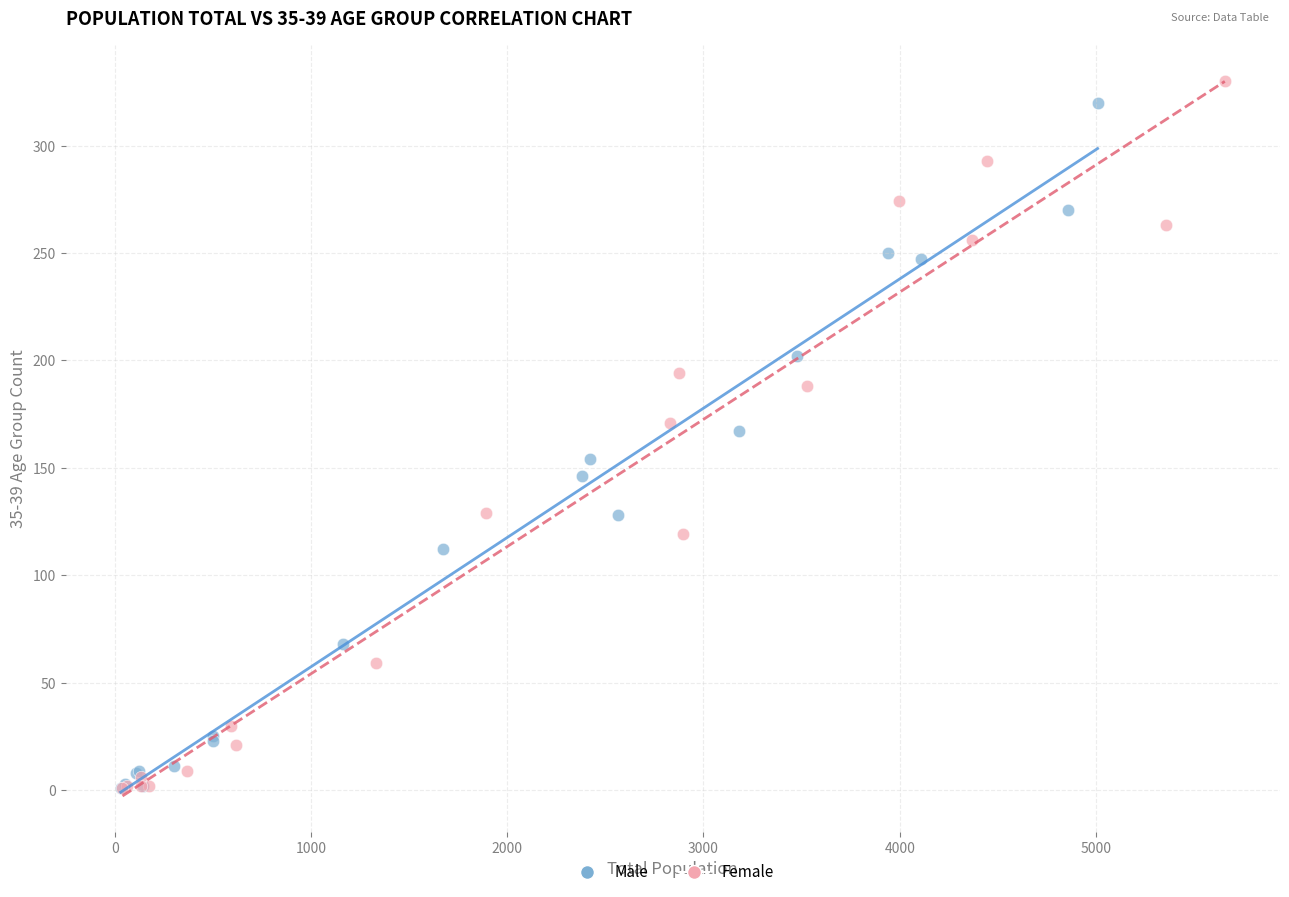

What are all the series names shown in the legend?

Male, Female